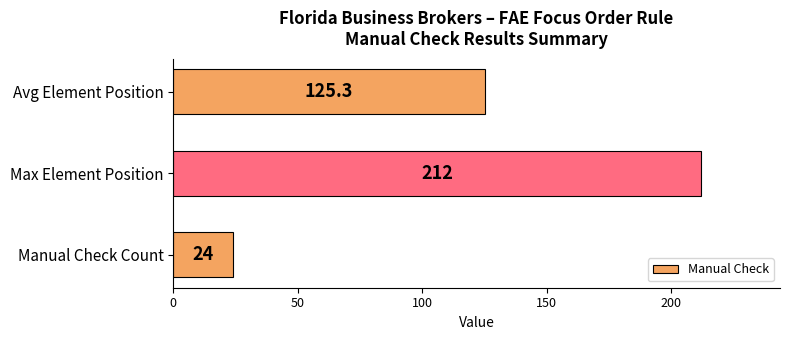

What is the difference between the maximum and minimum values?

188.0